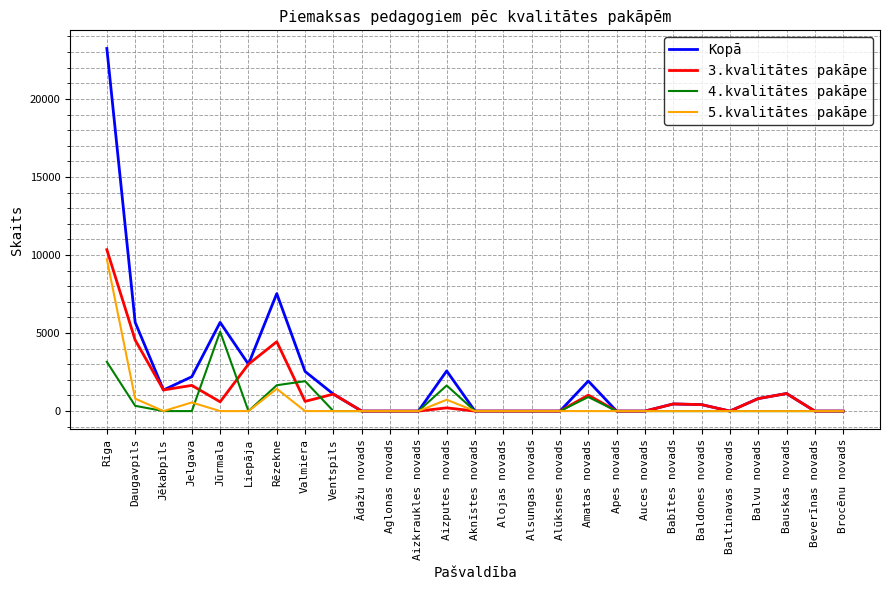

What is the spread (max minus min) of values at Valmiera?

2538